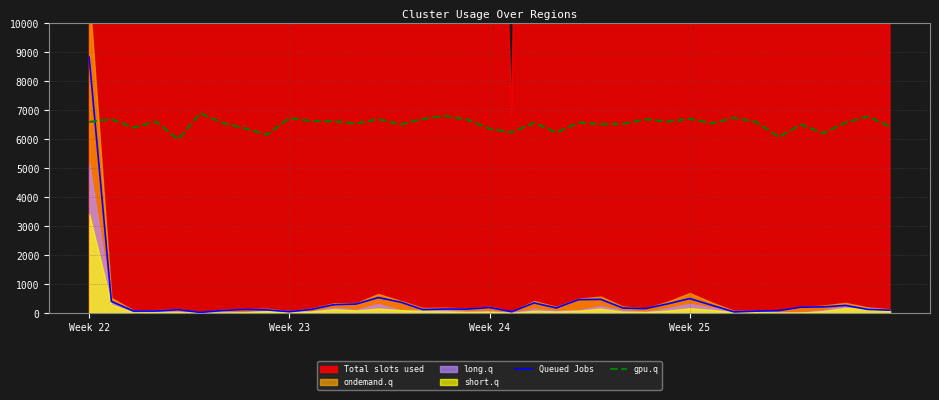

What is the difference between the Queued Jobs values at 34 and 11?

28.0